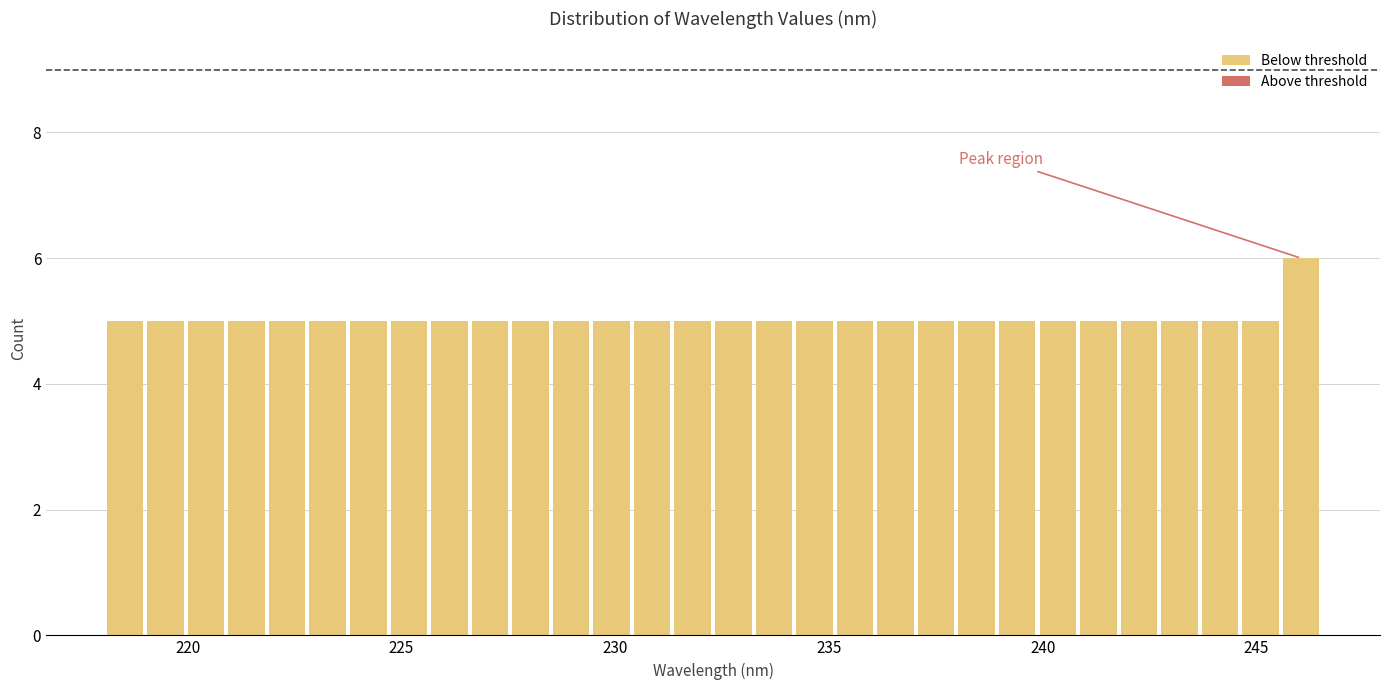

Read against the x-axis, roughly where is the centre of the tallest bar?

246.0